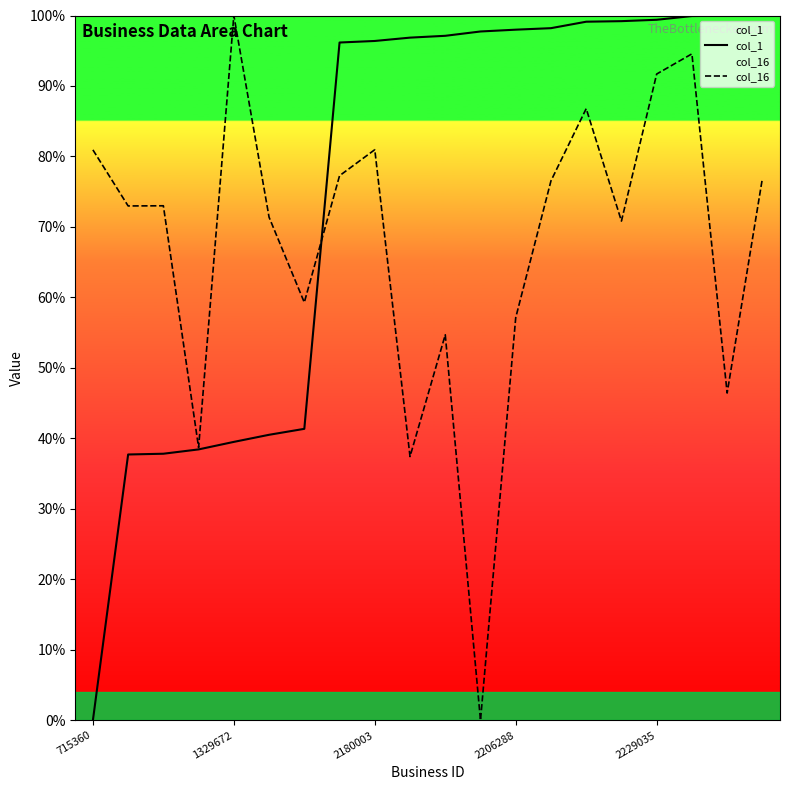

What is the sum of all col_1 values?

1513.4